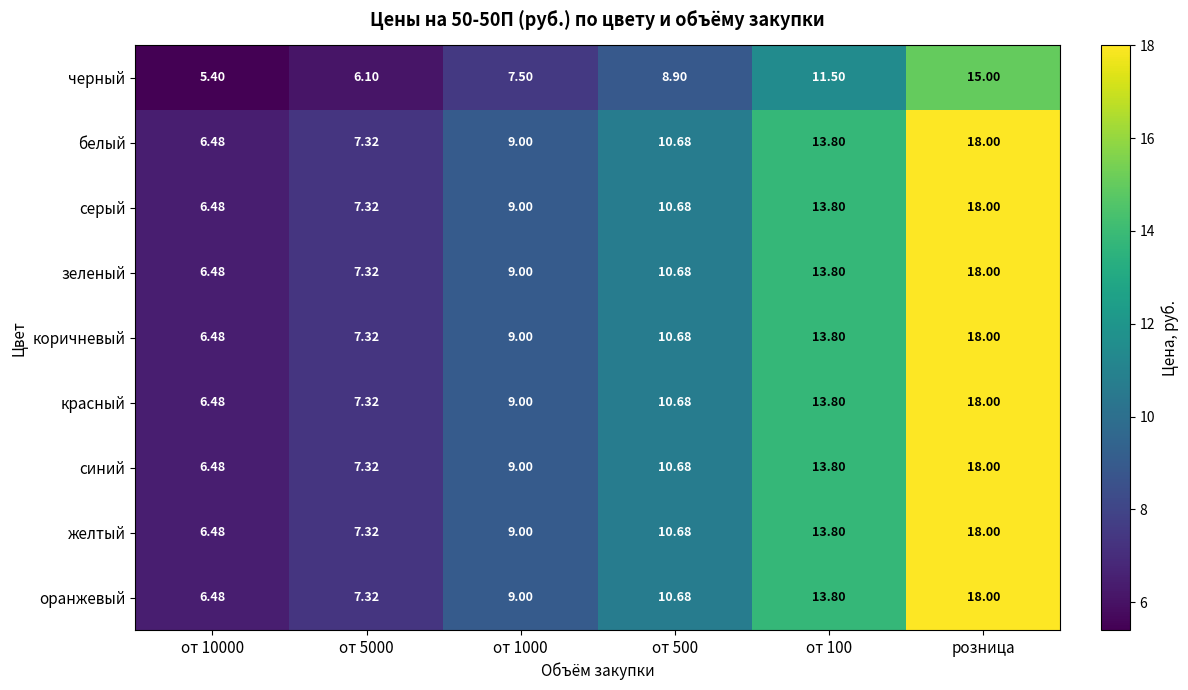

At which category is the sum across all series the highest?

розница